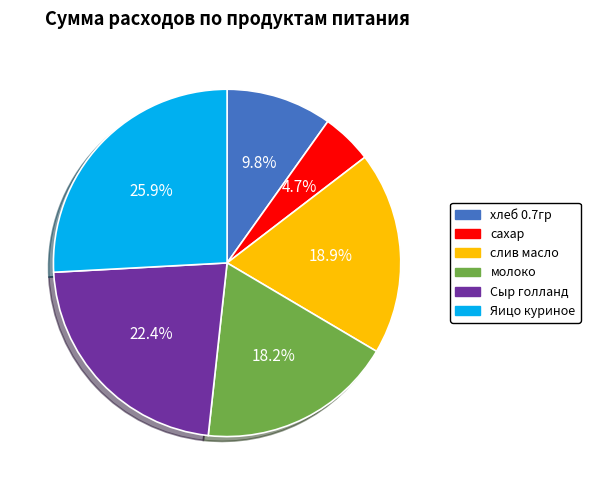

How many segments does this pie chart have?

6